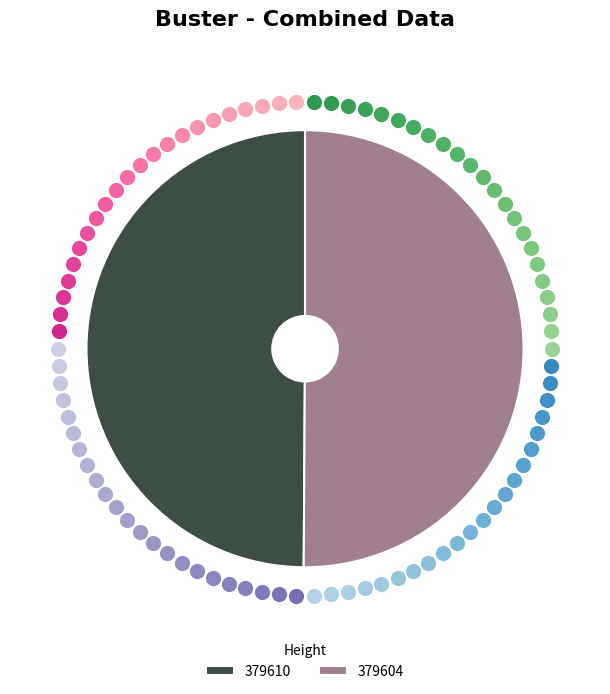

Is the sum of 379604 and 379610 greater than half?

Yes